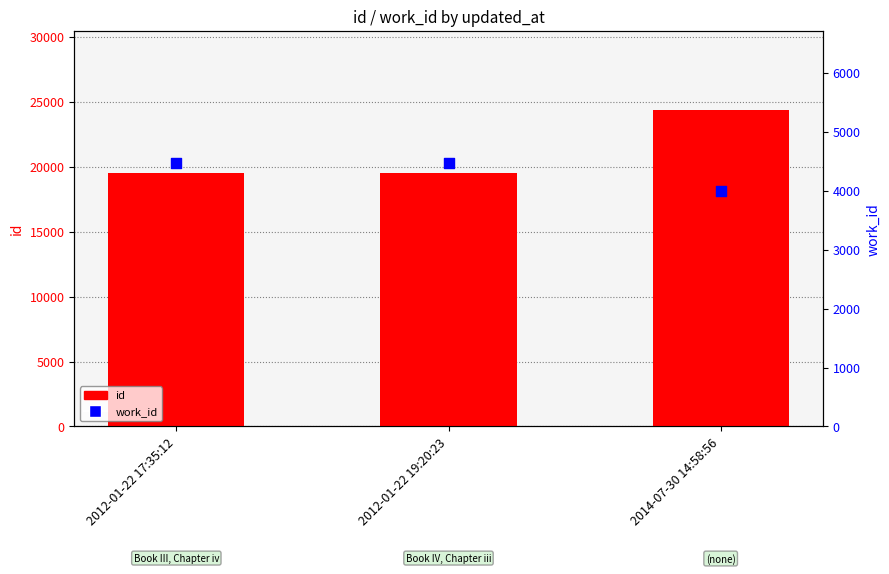

At how many categories does at least one series exceed 22635?

1